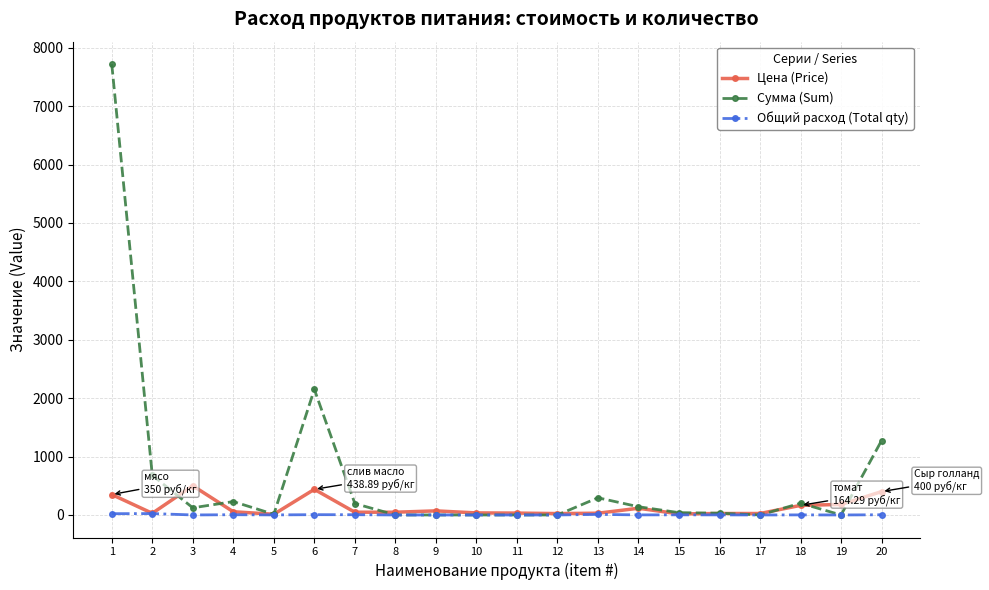

Where is the first local maximum for Сумма (Sum)?

4